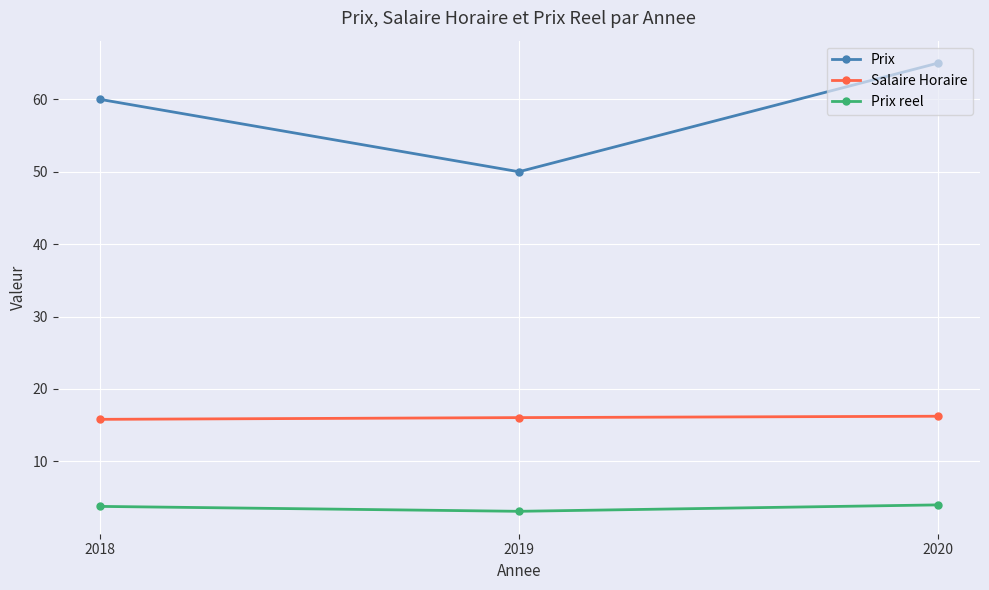

List the series in order of their peak value, lowest first.

Prix reel, Salaire Horaire, Prix